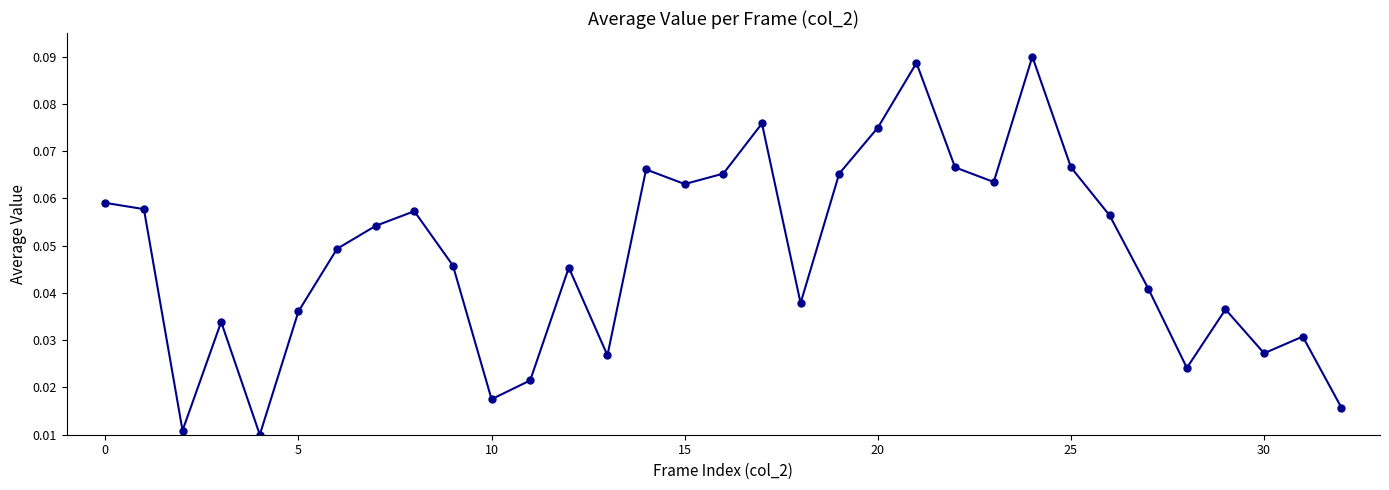

Count the values in the range 0 to 1.

33